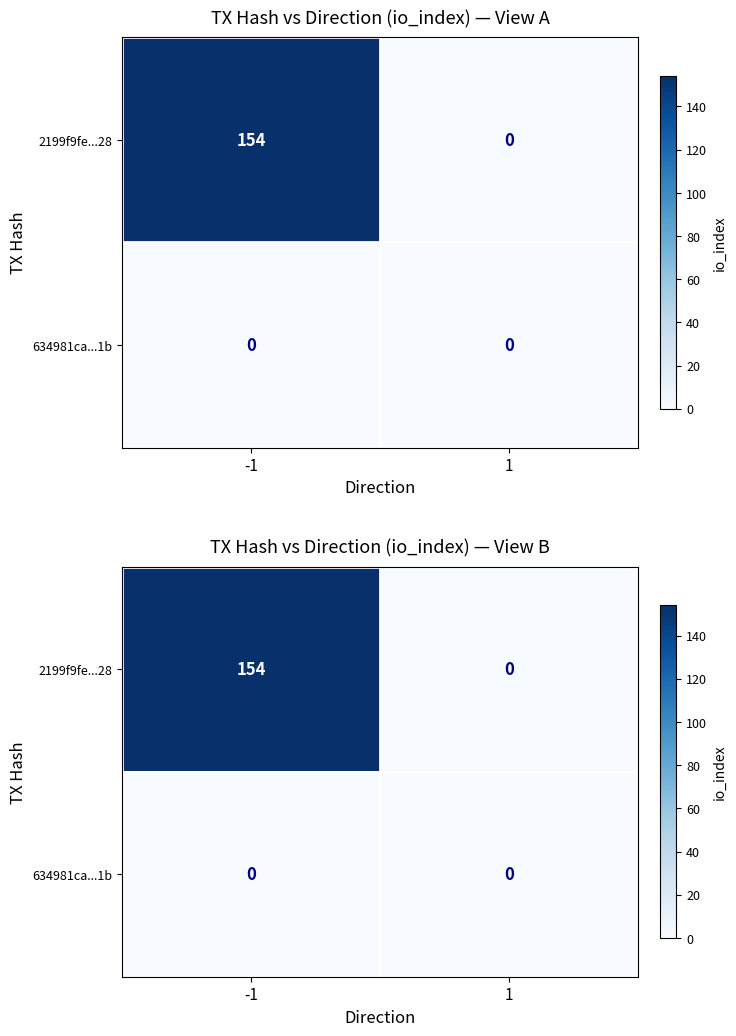

True or false: 2199f9fe...28 has a value of 0 at 1.

True